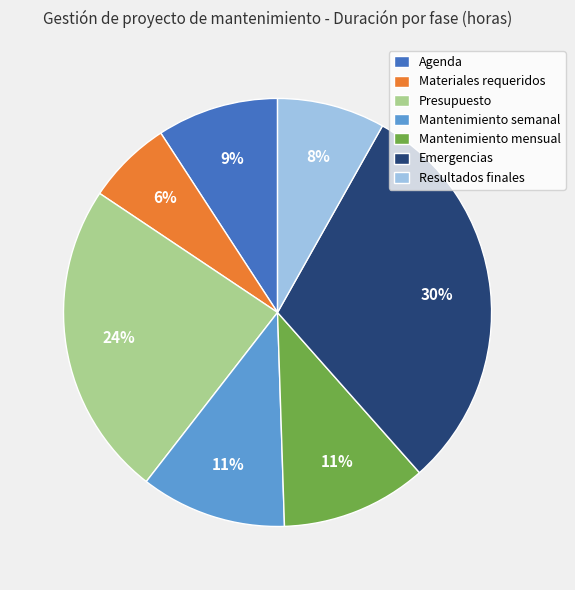

Which has a higher value, Resultados finales or Mantenimiento mensual?

Mantenimiento mensual